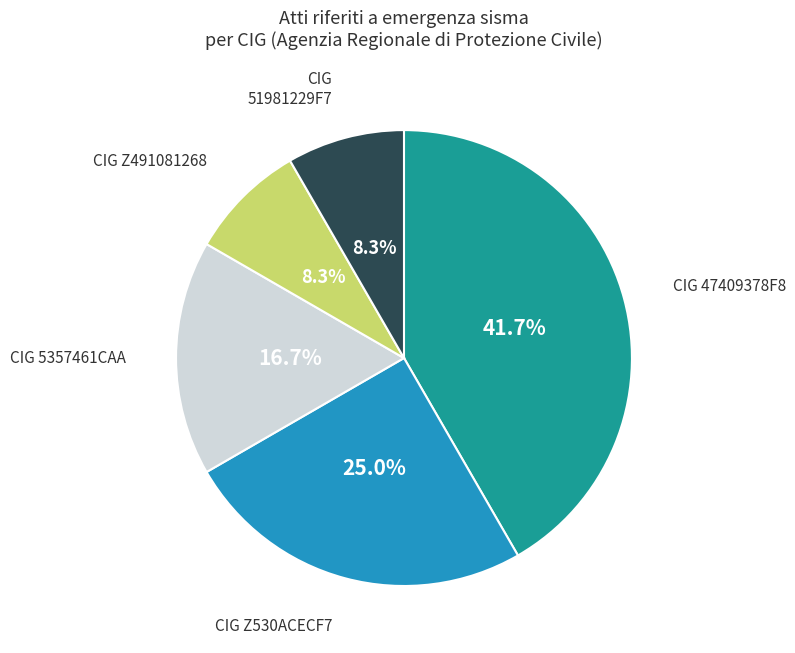

Which slice is the largest?

CIG 47409378F8